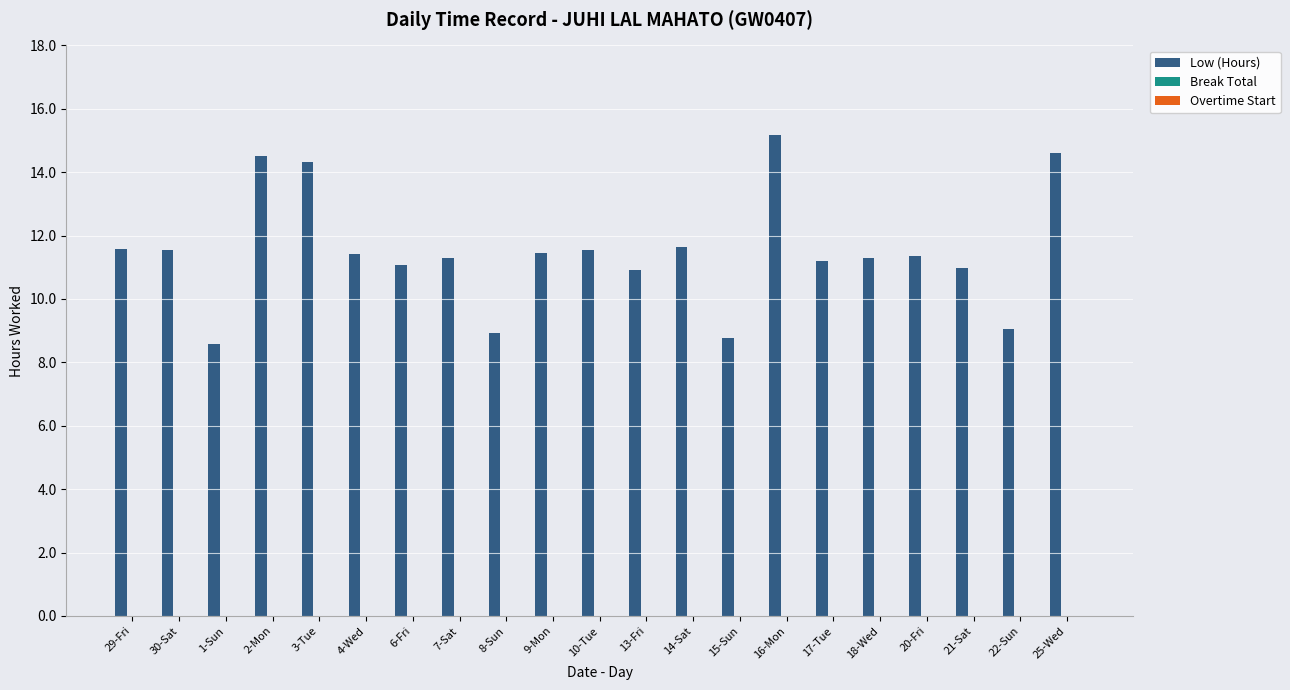

Approximately how many times larger is the value at 10-Tue compared to 3-Tue?

0.8